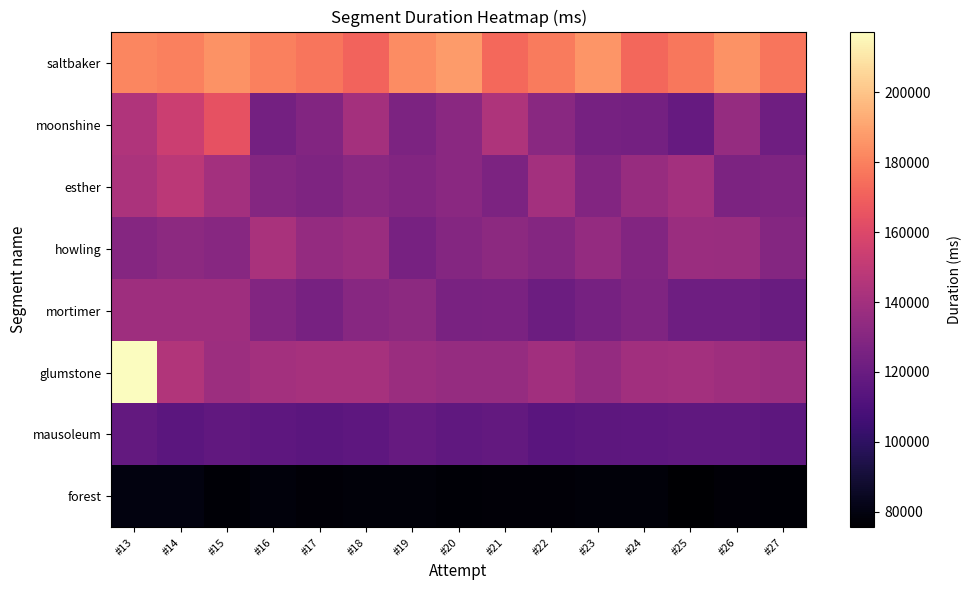

At #14, list the series in order from smallest to largest.

forest, mausoleum, howling, mortimer, glumstone, esther, moonshine, saltbaker